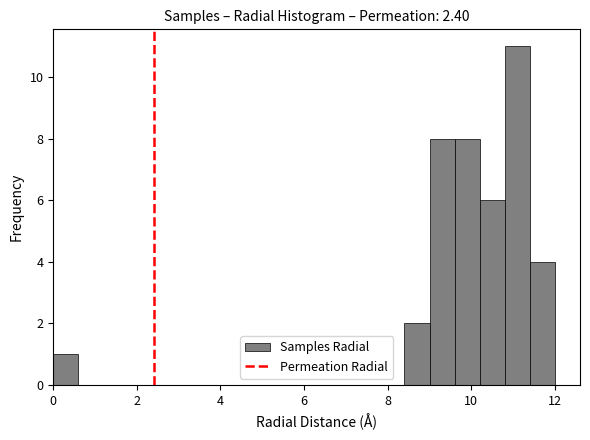

Around what value on the x-axis is the tallest bar? Give the approximate position of its centre, as read against the axis.

11.2